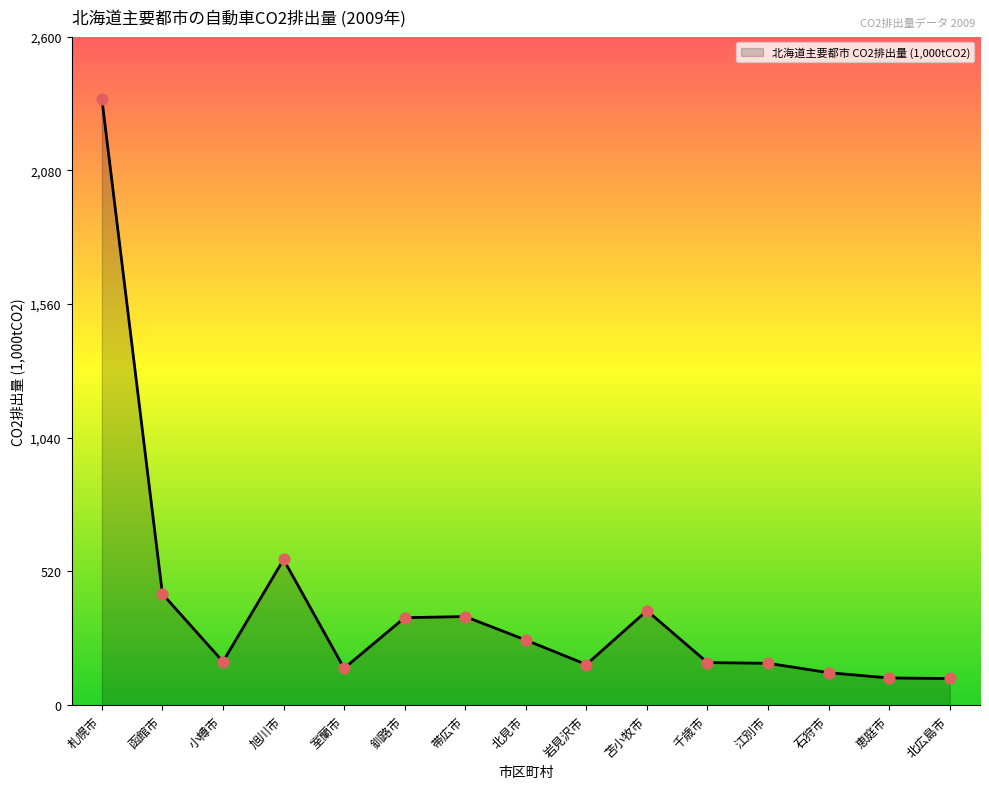

What is the ratio of the value at 北見市 to the value at 帯広市?

0.7